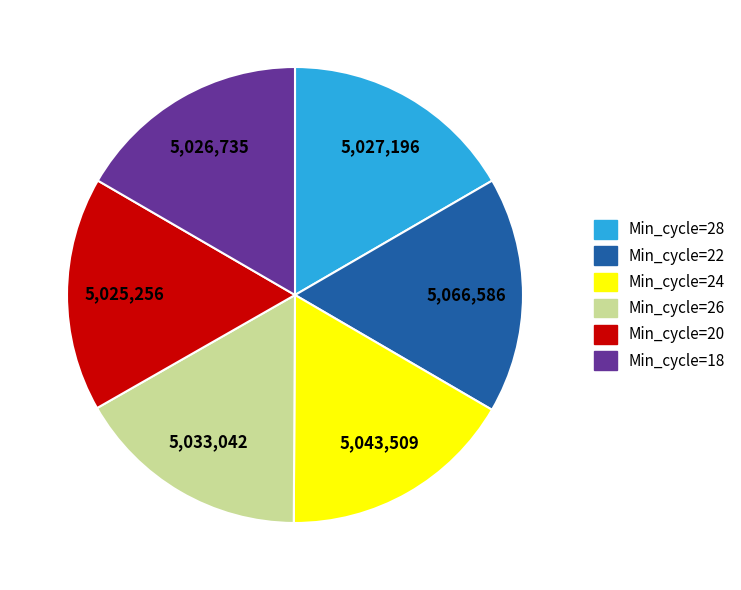

True or false: Min_cycle=20 accounts for 17% of the total.

True